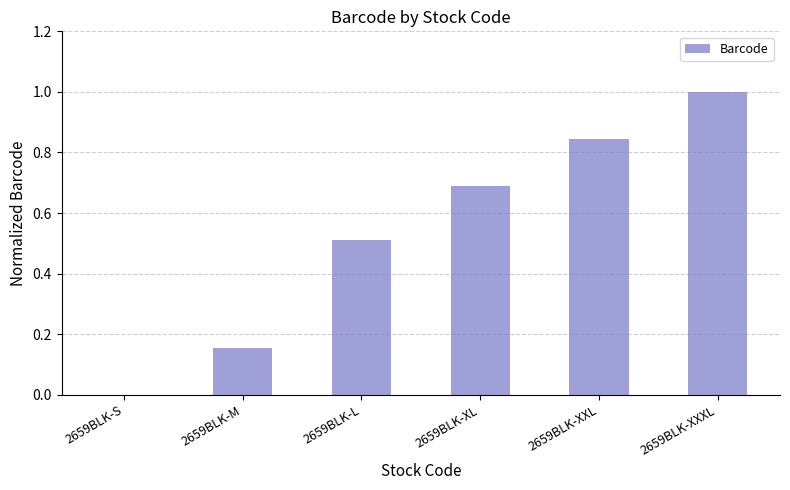

What is the change in value from 2659BLK-L to 2659BLK-XXL?

+0.3